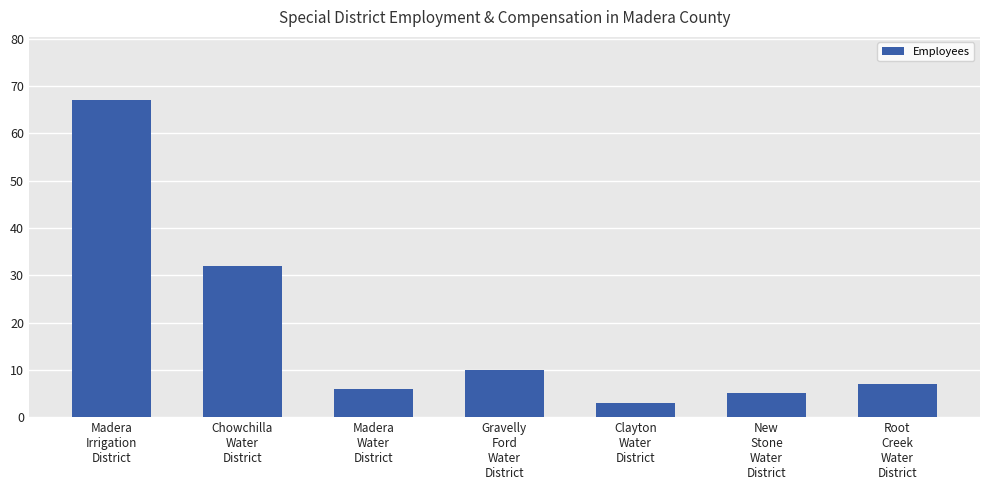

What is the change in value from Madera
Irrigation
District to New
Stone
Water
District?

-62